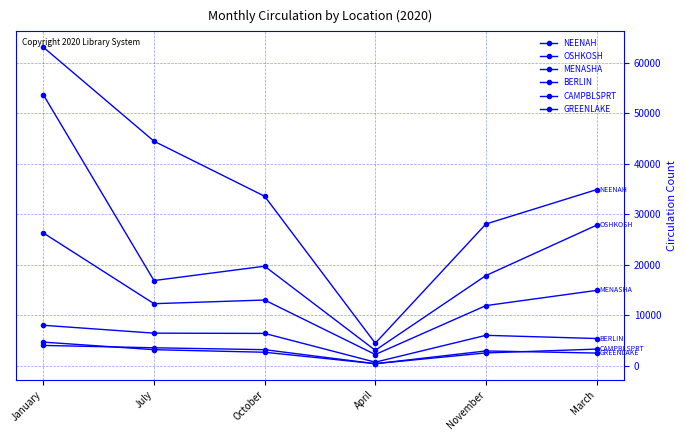

Is this an area chart (filled region under the line)?

No